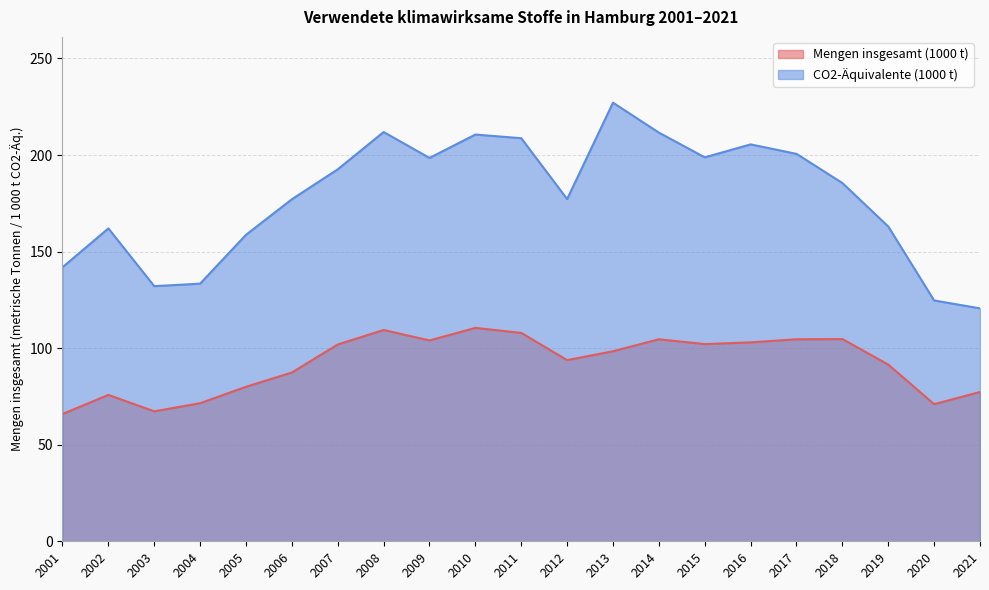

What is the value of the CO2-Äquivalente (1000 t) point at the 3rd from the left?

132.1